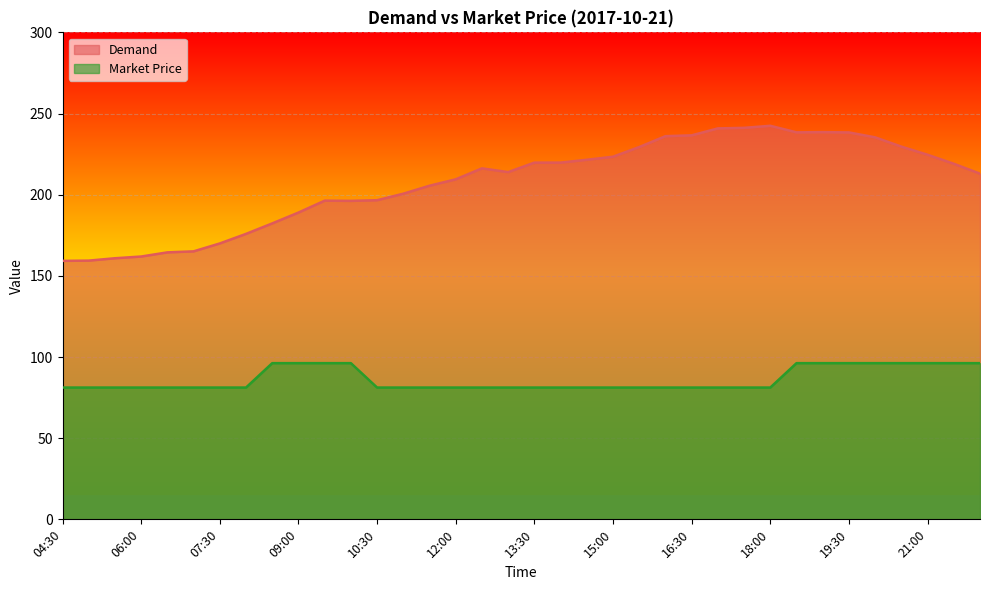

What is the highest value of the Market Price series?

96.2